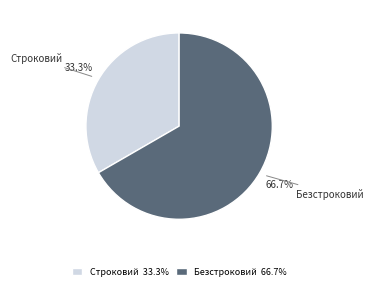

Combined, do Безстроковий and Строковий account for over 50%?

Yes